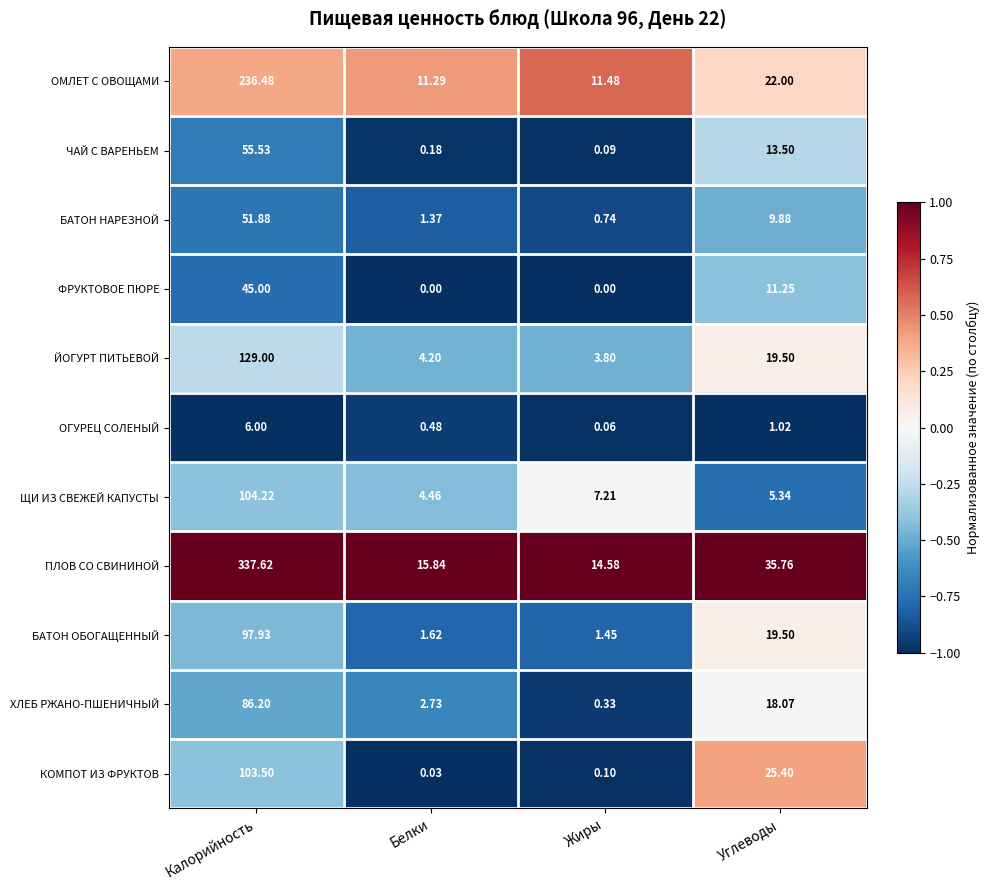

At which category is the sum across all series the highest?

Калорийность